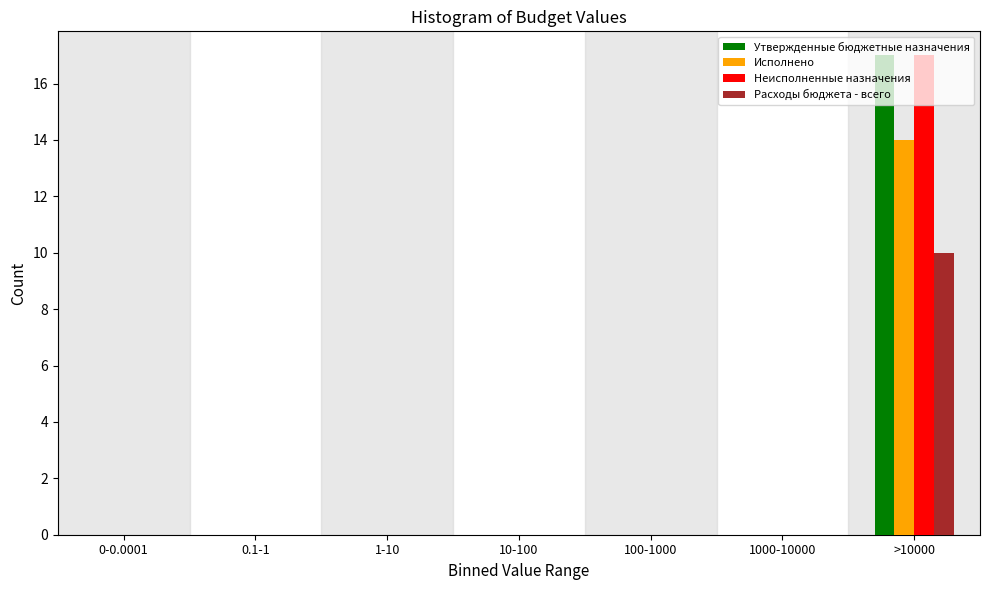

Is it true that Исполнено equals 0 at 1-10?

True